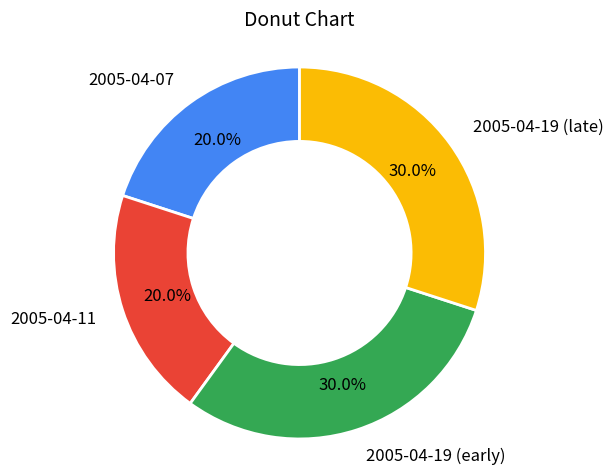

Is there any slice that represents more than half of the pie?

No